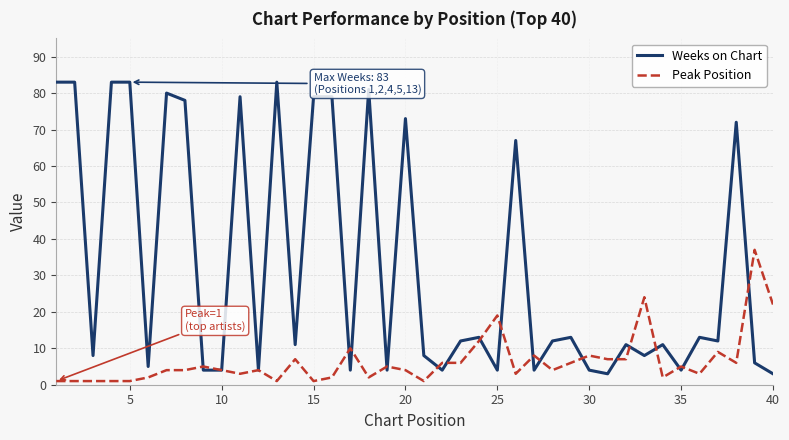

Rank the series by their maximum value, from highest to lowest.

Weeks on Chart, Peak Position